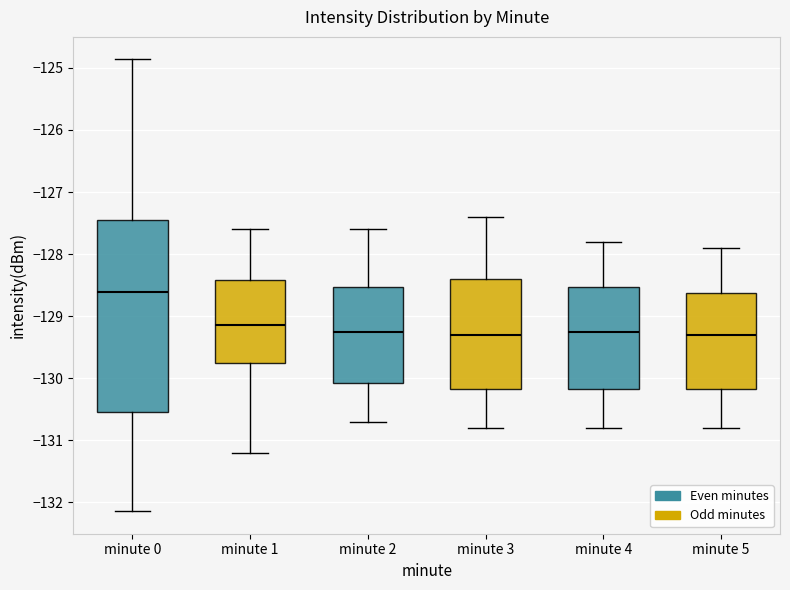

Reading left to right, read every box against the y-axis: the position of its median line, the range the box covers, and the ends of its whiskers. The values are not printed on the chart, so give them approximately, as read against the axis.

minute 0: median -128.6, box -130.6 to -127.4, whiskers -132.1 to -124.9
minute 1: median -129.1, box -129.8 to -128.4, whiskers -131.2 to -127.6
minute 2: median -129.2, box -130.1 to -128.5, whiskers -130.7 to -127.6
minute 3: median -129.3, box -130.2 to -128.4, whiskers -130.8 to -127.4
minute 4: median -129.2, box -130.2 to -128.5, whiskers -130.8 to -127.8
minute 5: median -129.3, box -130.2 to -128.6, whiskers -130.8 to -127.9